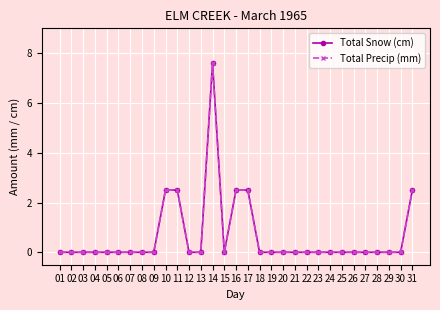

True or false: Total Precip (mm) and Total Snow (cm) cross at least once.

False